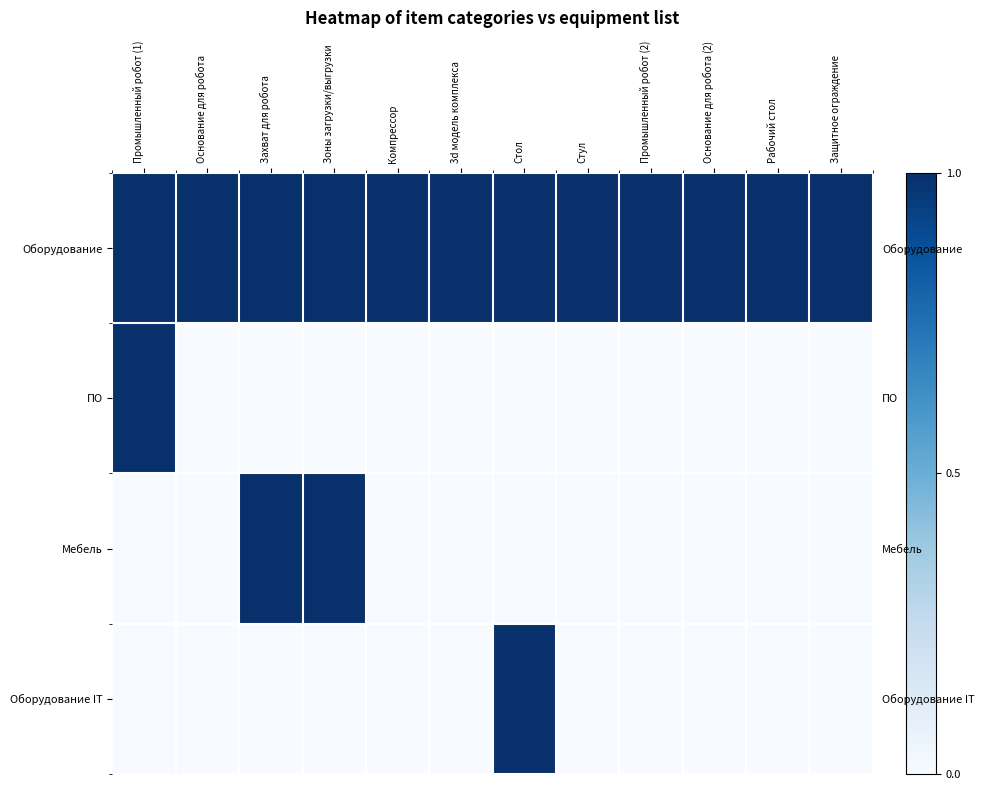

Between Рабочий стол and Захват для робота, which is larger?

Рабочий стол